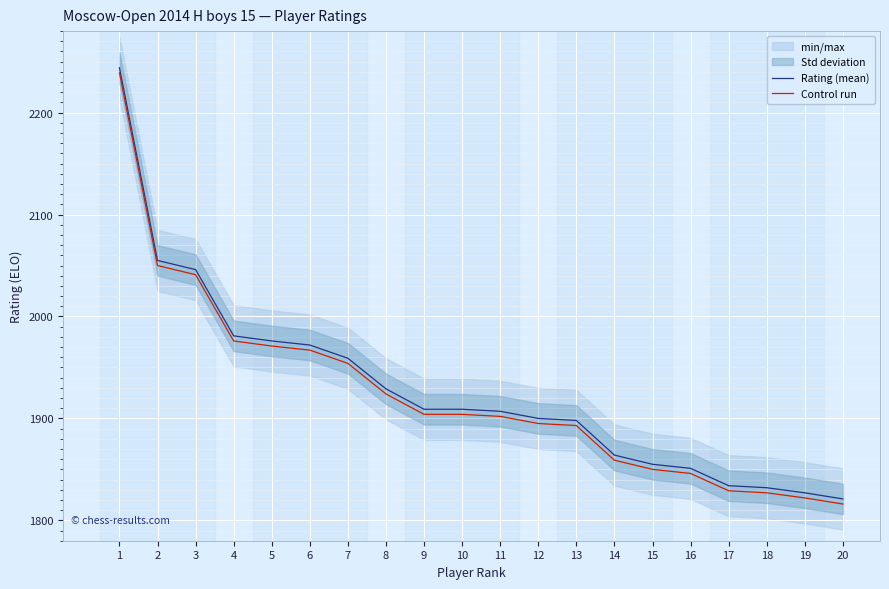

What are all the series names shown in the legend?

Rating (mean), Control run